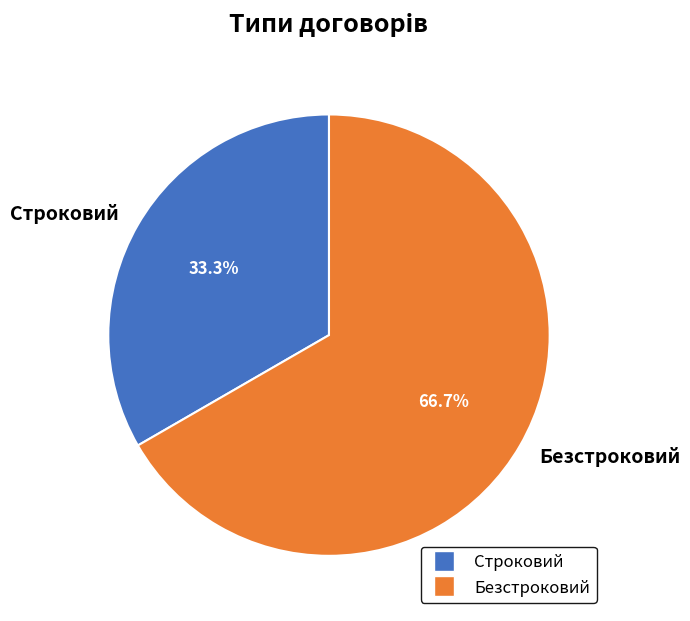

Between Строковий and Безстроковий, which is larger?

Безстроковий